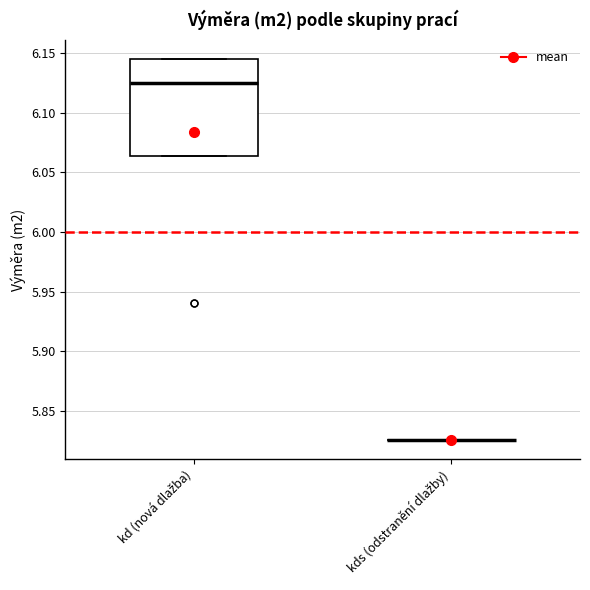

Reading left to right, transcribe this box plot: for each box, give where its median line is, the range the box spans, and where its two whiskers end, as read against the y-axis. The values are not printed on the chart, so give them approximately, as read against the axis.

kd (nová dlažba): median 6.125, box 6.065 to 6.145, whiskers 6.065 to 6.145
kds (odstranění dlažby): box collapsed to a line at 5.825, whiskers 5.825 to 5.825